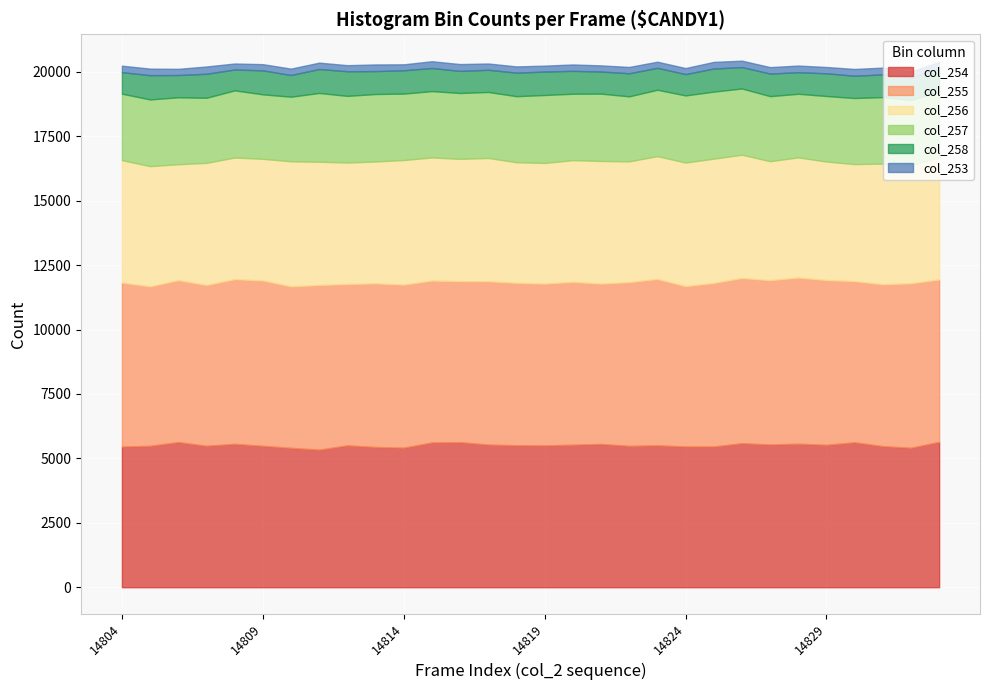

What is the value of the col_255 point at the 2nd from the left?

6188